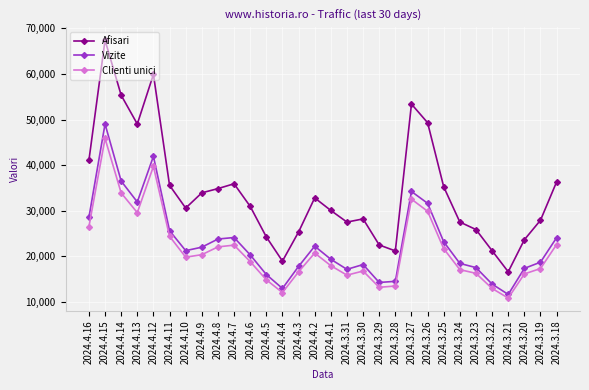

Is it true that Afisari equals 81870 at 2024.3.27?

False